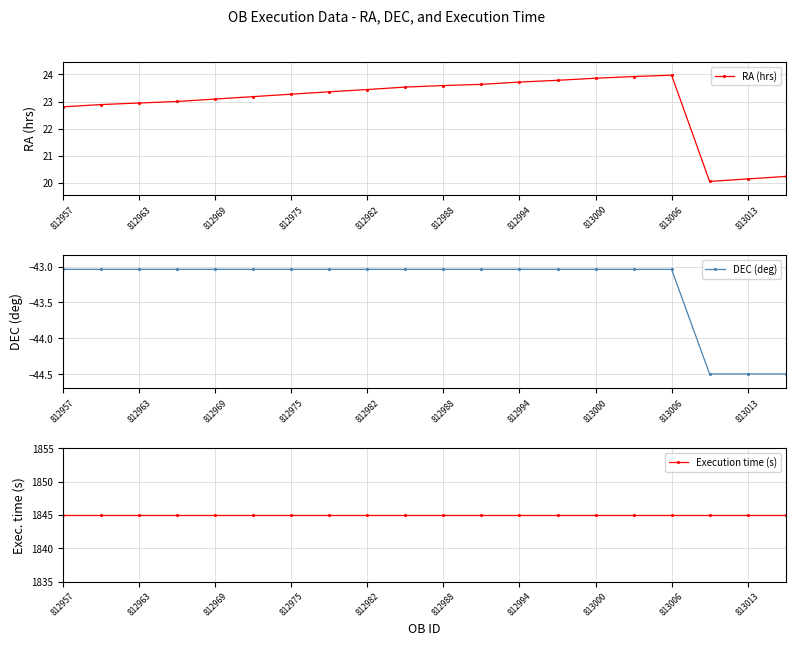

True or false: RA (hrs) has more than 0 interior local peaks.

True